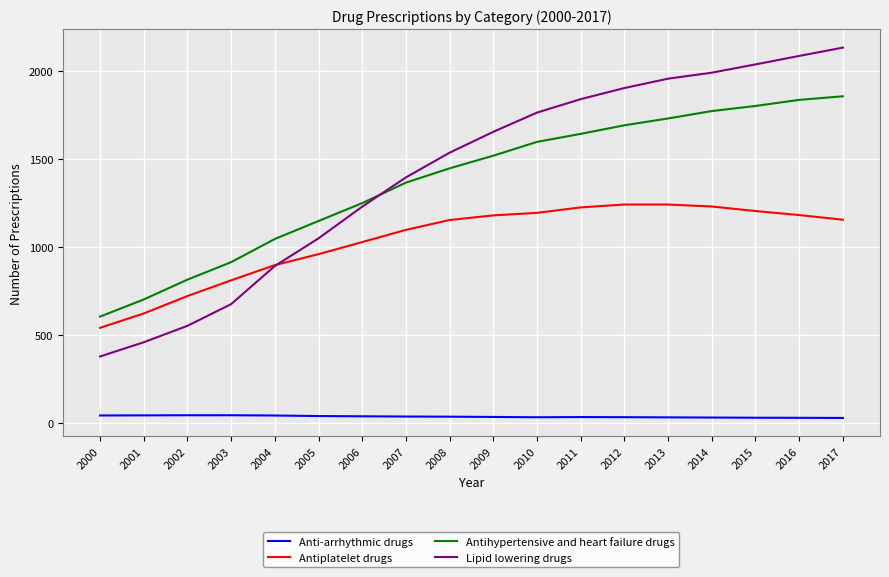

What is the difference between the Antihypertensive and heart failure drugs values at 2002 and 2006?

434.8